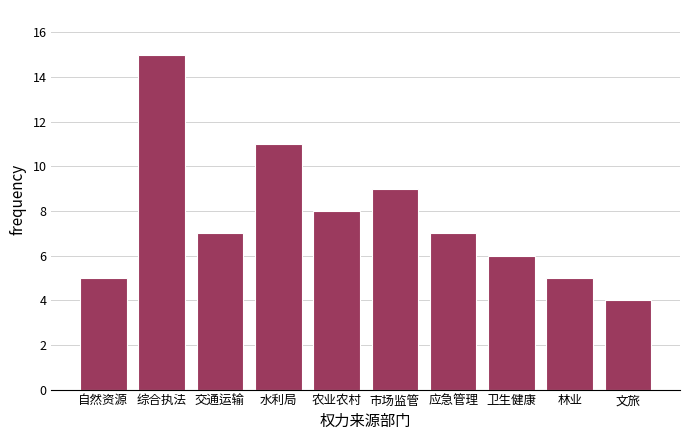

Reading left to right, transcribe all the data shown in this chart.

5	15	7	11	8	9	7	6	5	4